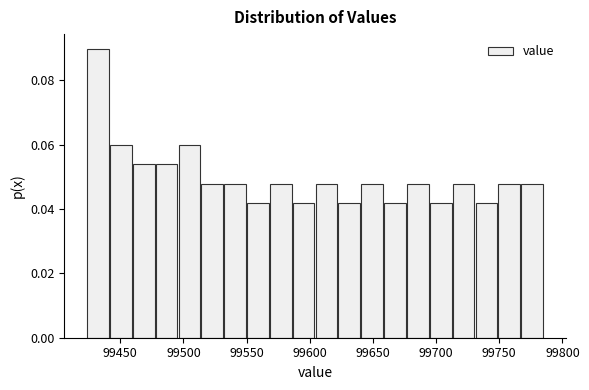

Read against the x-axis, roughly where is the centre of the tallest bar?

99430